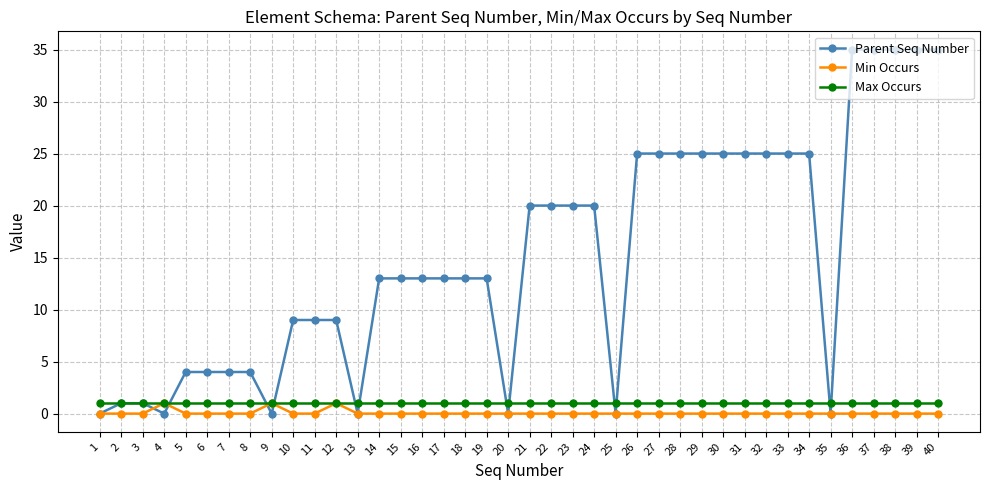

Which series has the largest total across all categories?

Parent Seq Number